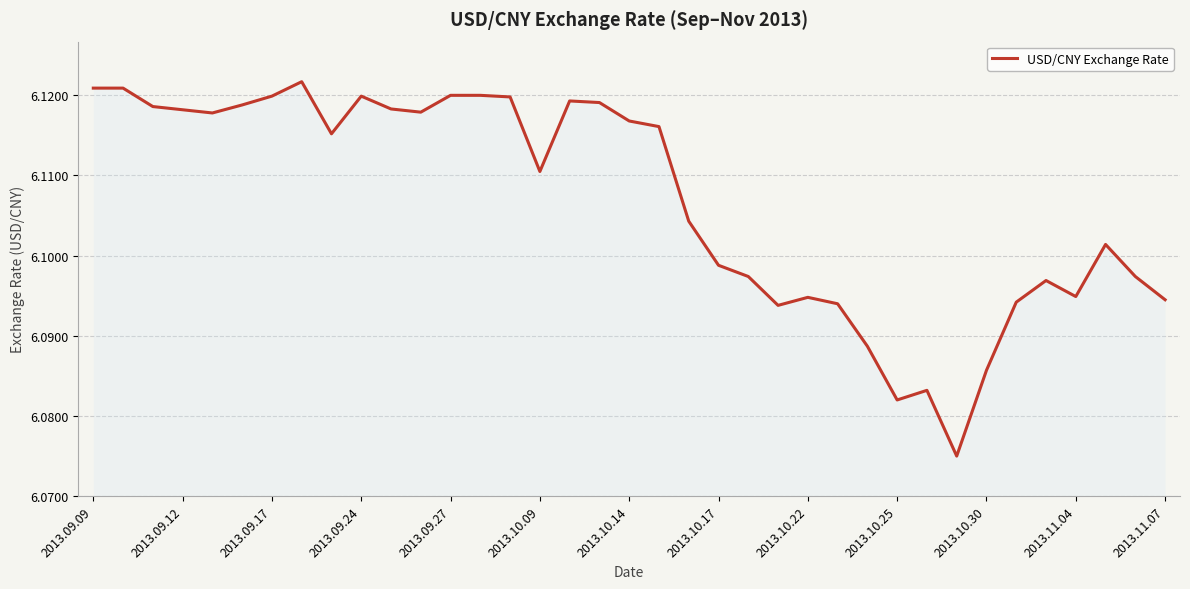

Does the chart have visible grid lines?

Yes